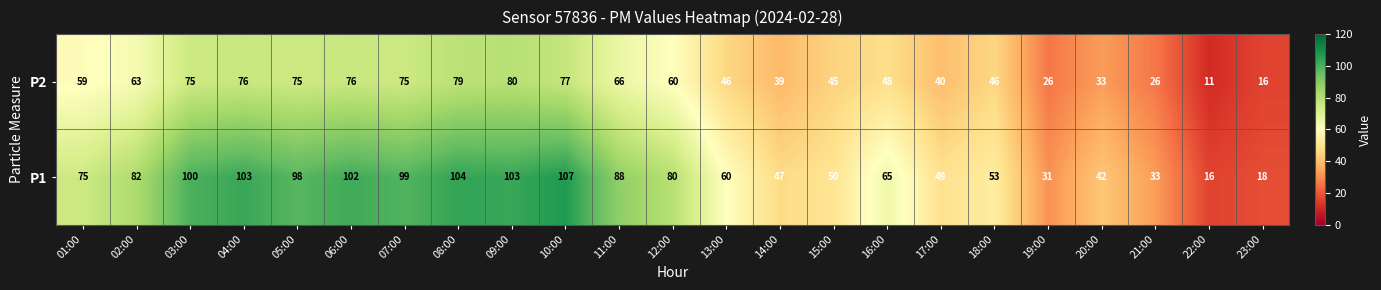

How many categories are shown in the chart?

23